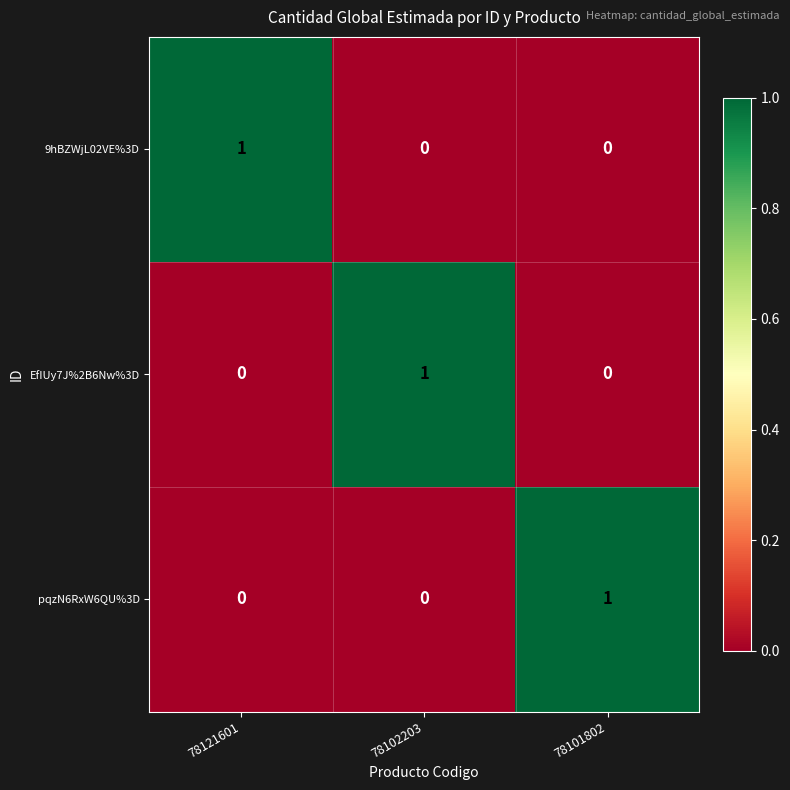

Is it true that EfIUy7J%2B6Nw%3D equals 1 at 78102203?

True